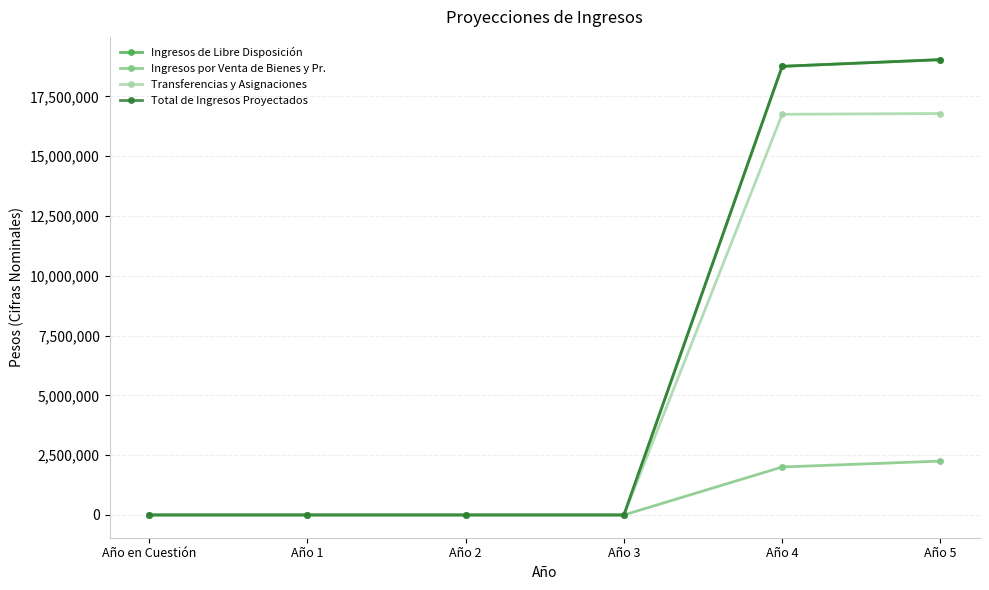

Which has a higher value, Año 4 or Año 5?

Año 5